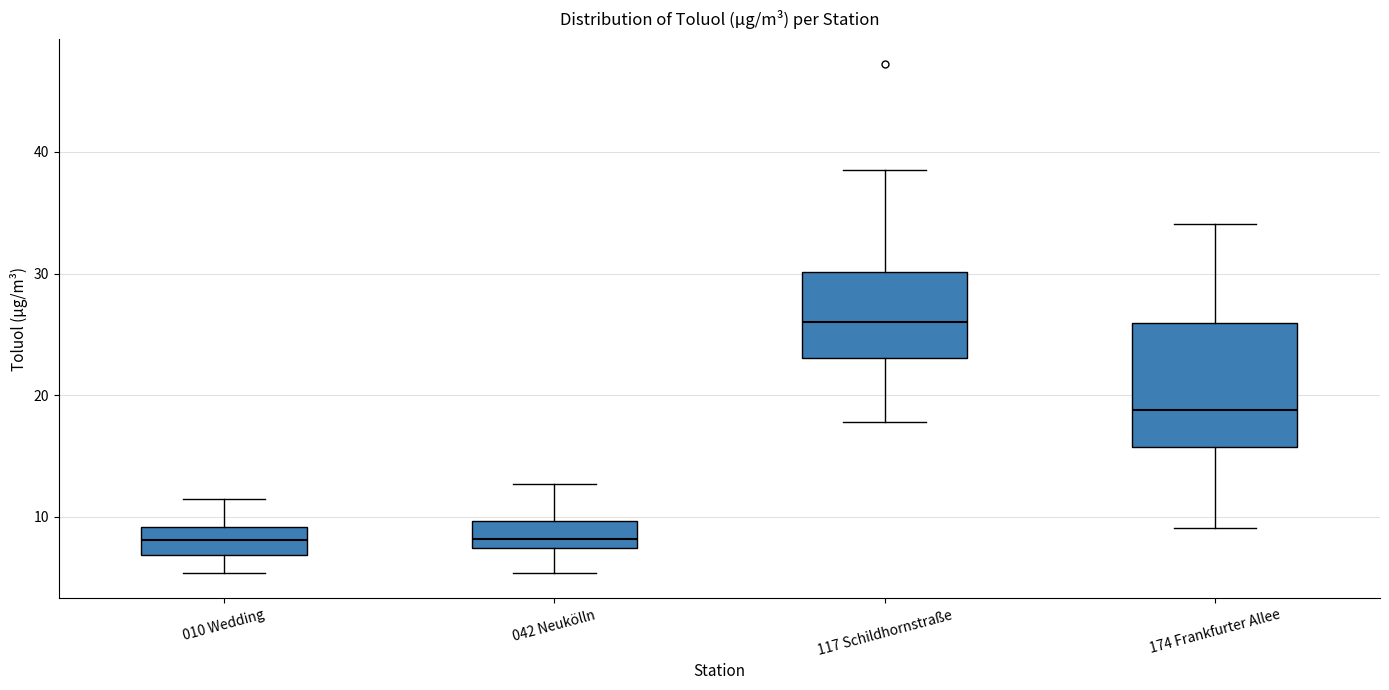

Comparing the boxes themselves (not the whiskers), which one is the tallest?

174 Frankfurter Allee